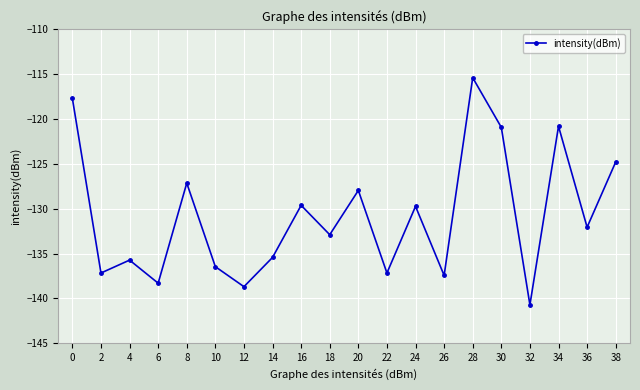

What is the sum of the values at 8 and 26?

-264.6